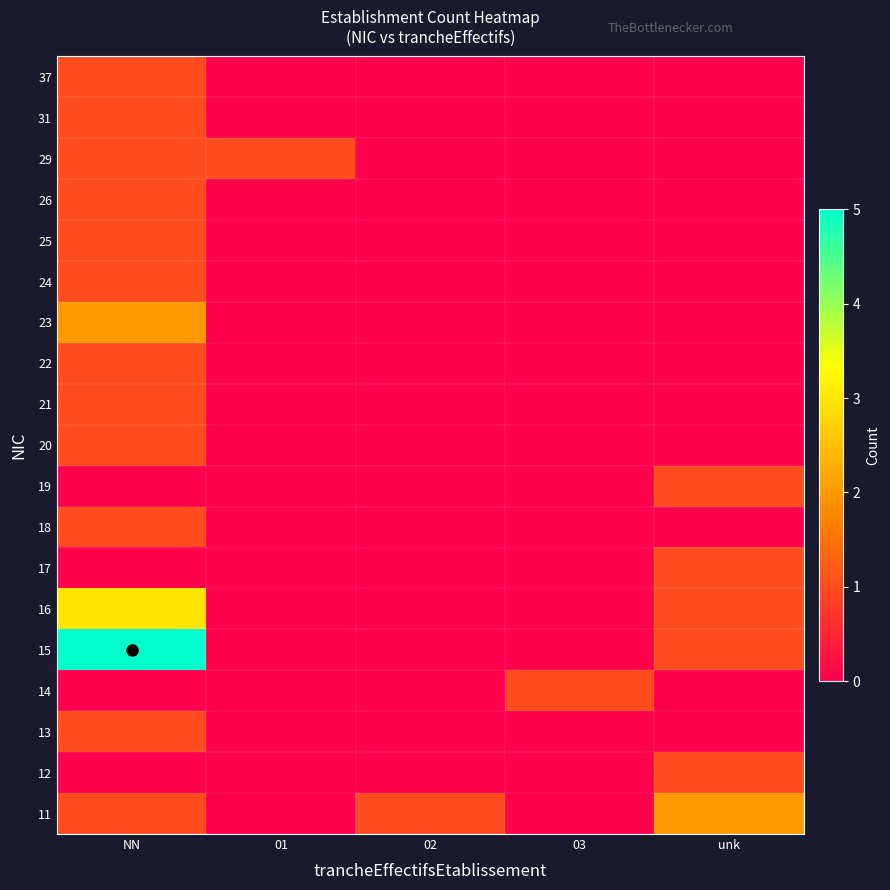

What is the difference between the highest and lowest values at 01?

1